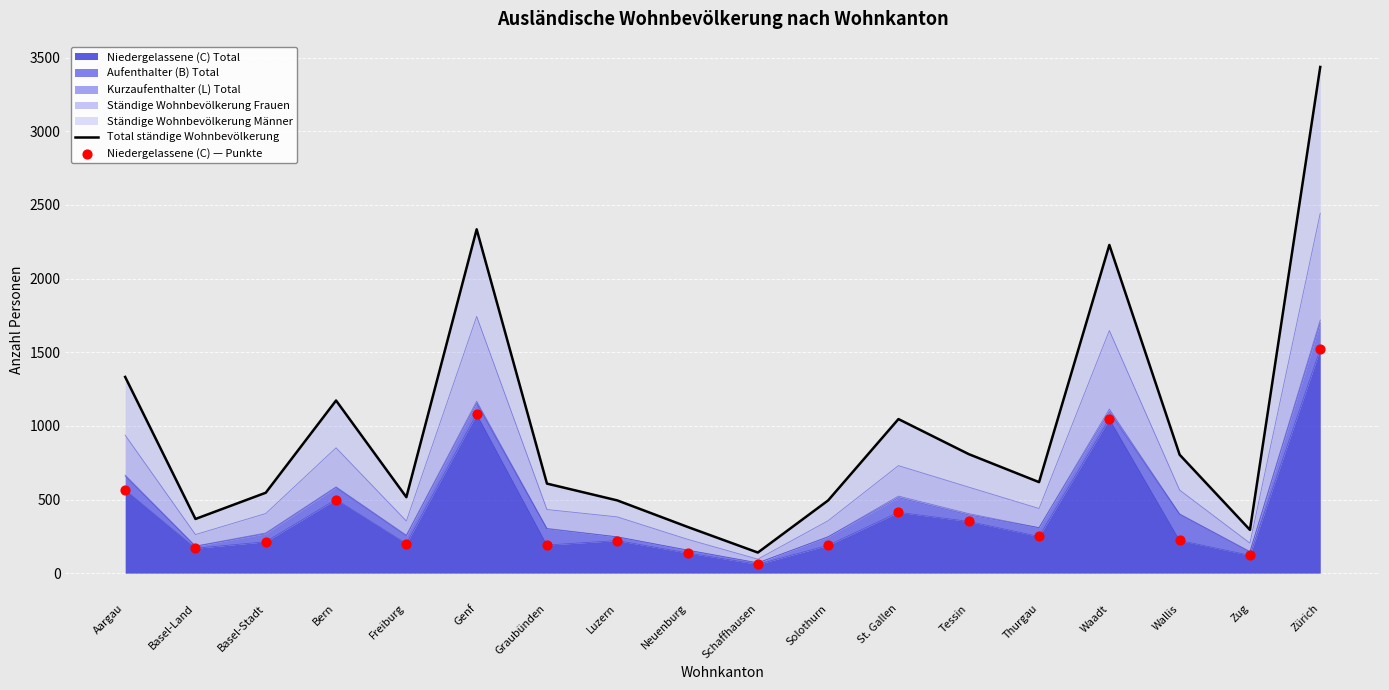

Is the value of Total ständige Wohnbevölkerung at Aargau greater than the value of Niedergelassene (C) — Punkte at Zug?

Yes